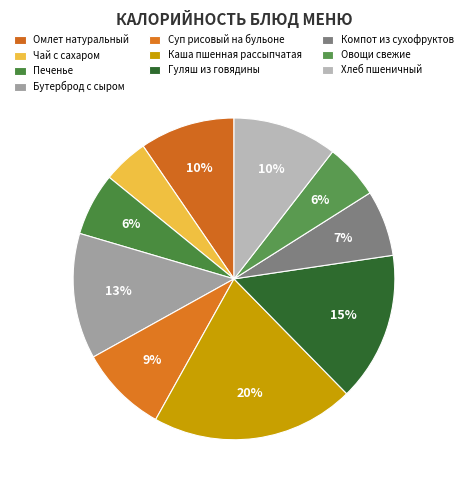

What is the largest slice in the pie chart?

Каша пшенная рассыпчатая